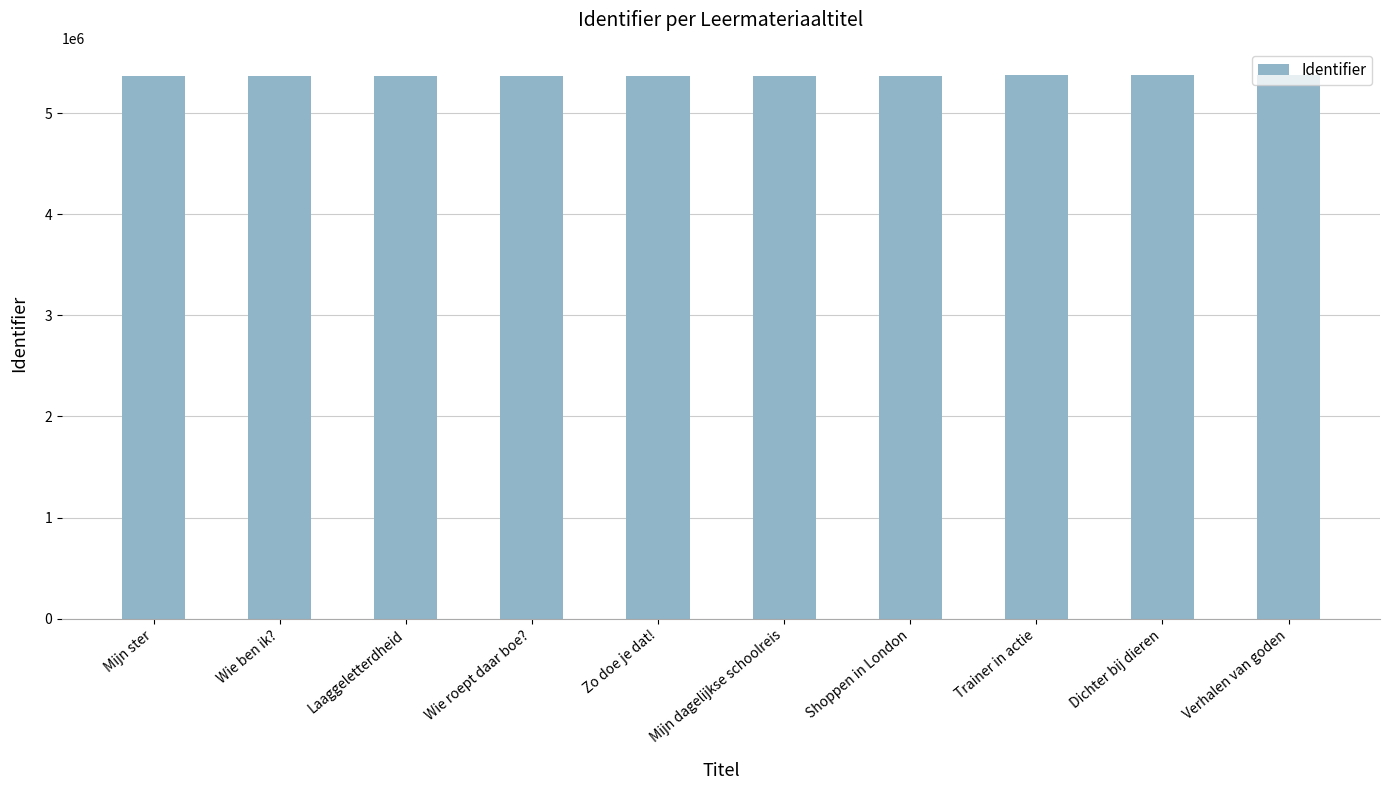

Read the value at Trainer in actie.

5375095